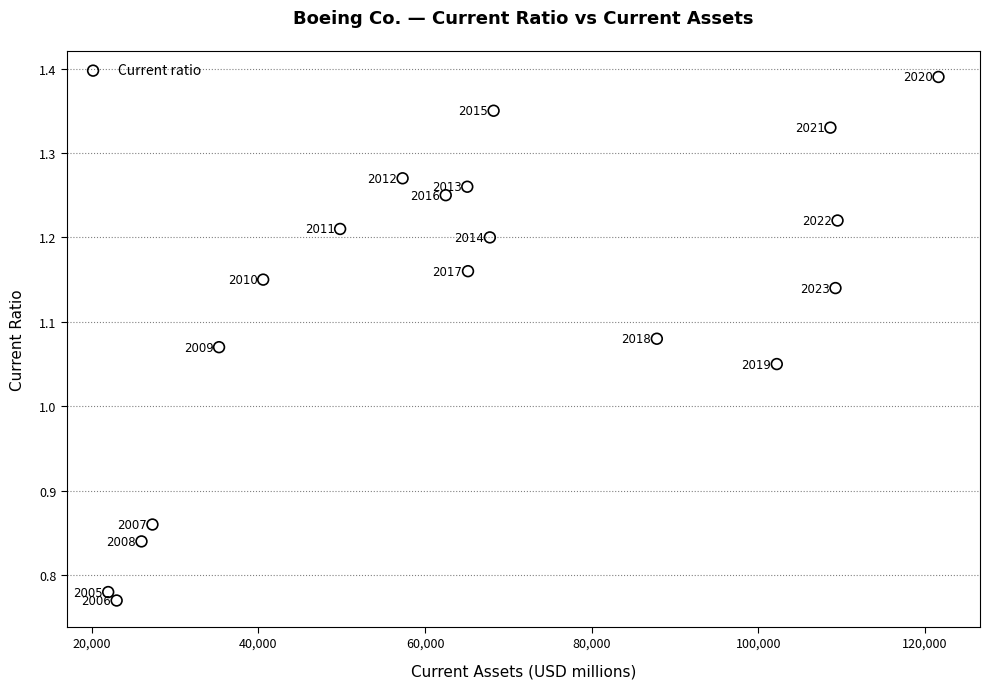

What is the range of Y values (max minus min)?

0.6